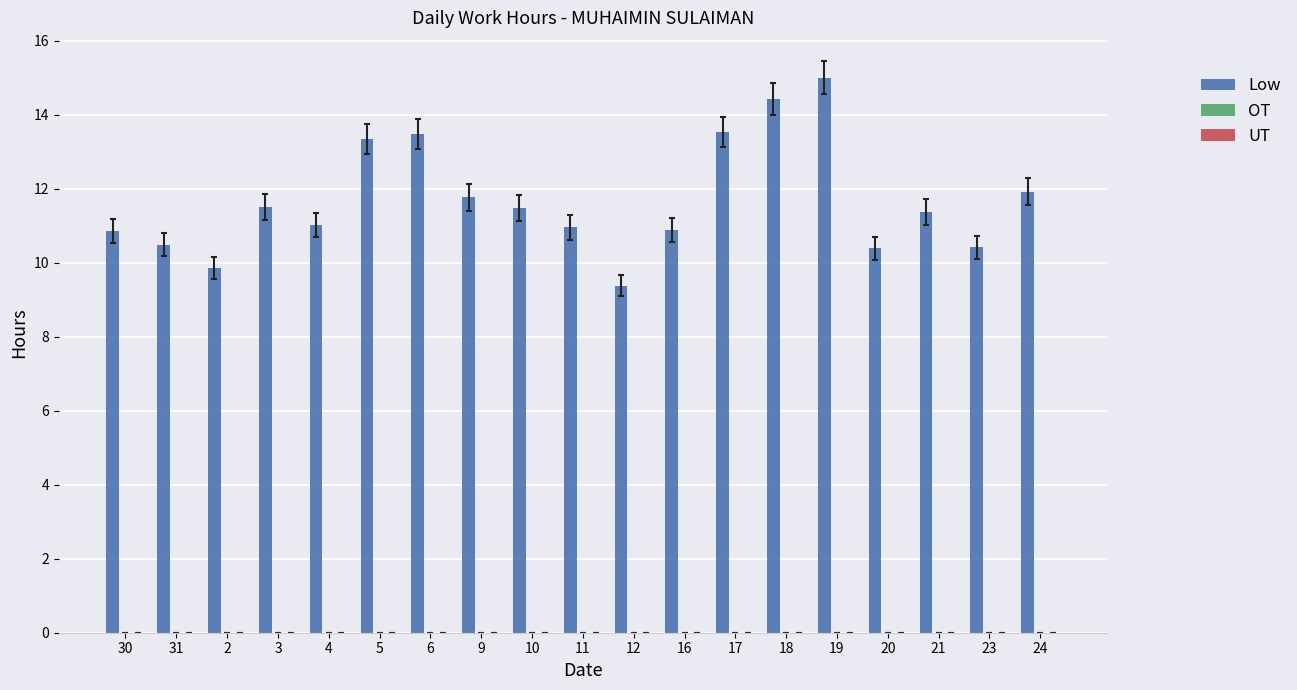

Which has a higher value, 24 or 5?

5